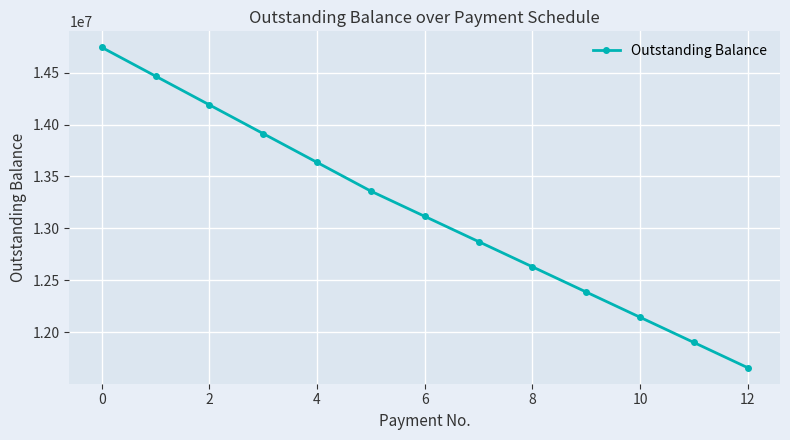

What is the difference between the maximum and minimum values?

3084575.4